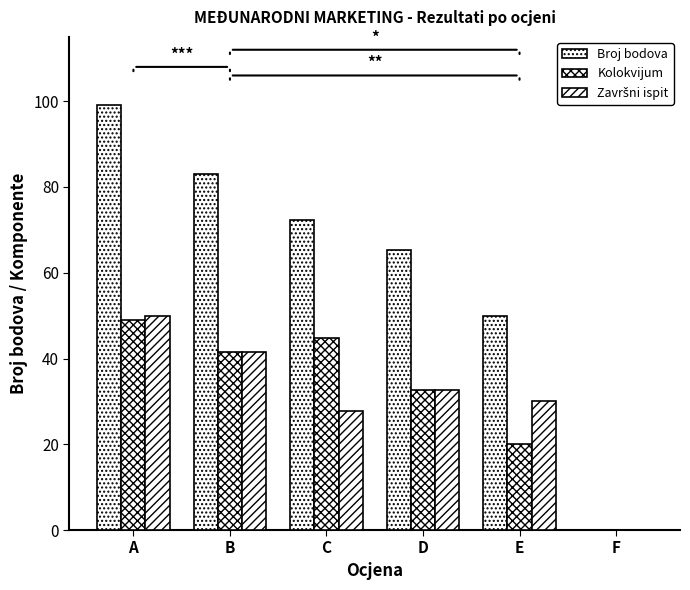

The value of Kolokvijum at A is 49.0. True or false?

True